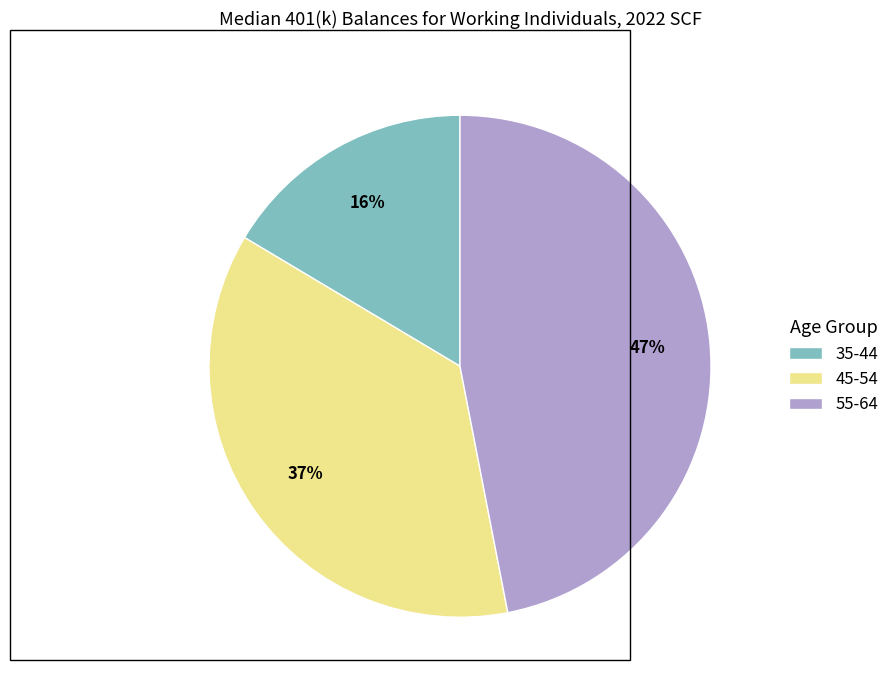

Which slice is the smallest?

35-44